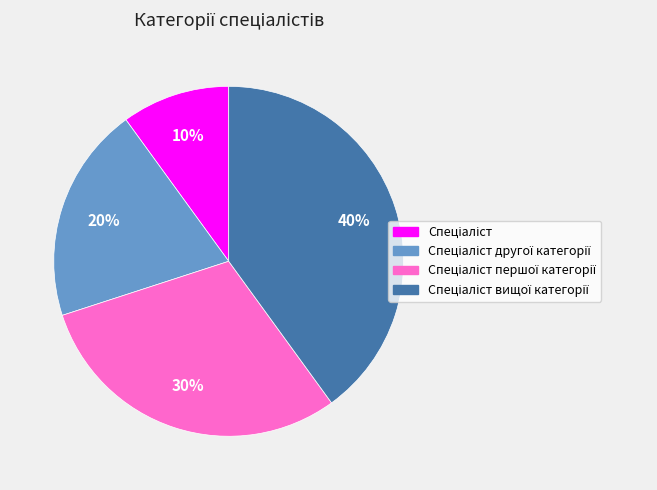

Is there any slice that represents more than half of the pie?

No